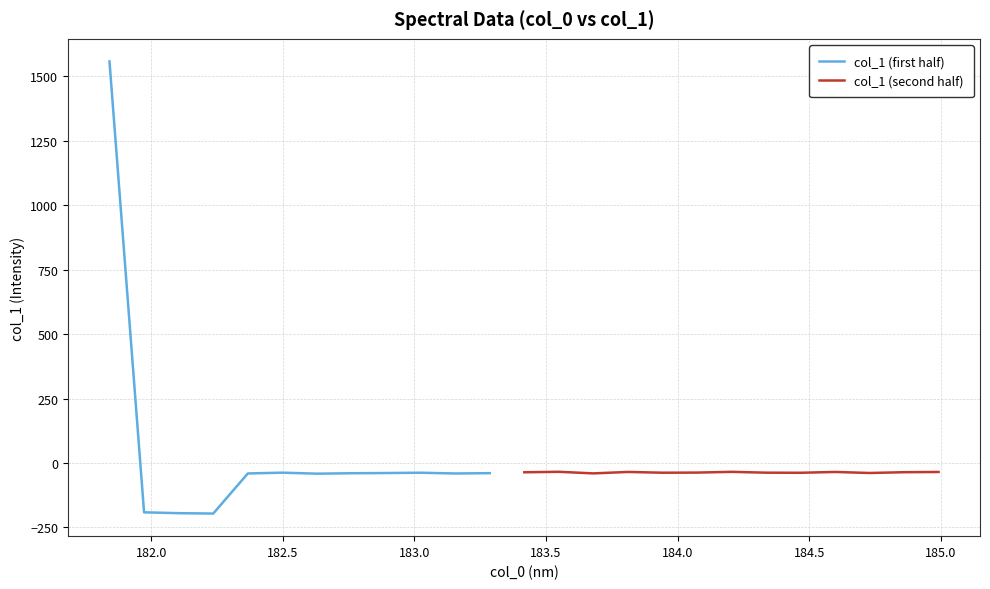

What is the greatest value displayed?

1558.2